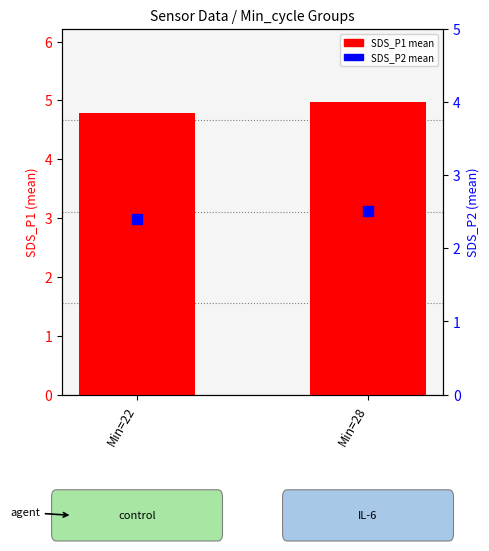

What are all the series names shown in the legend?

SDS_P1 mean, SDS_P2 mean